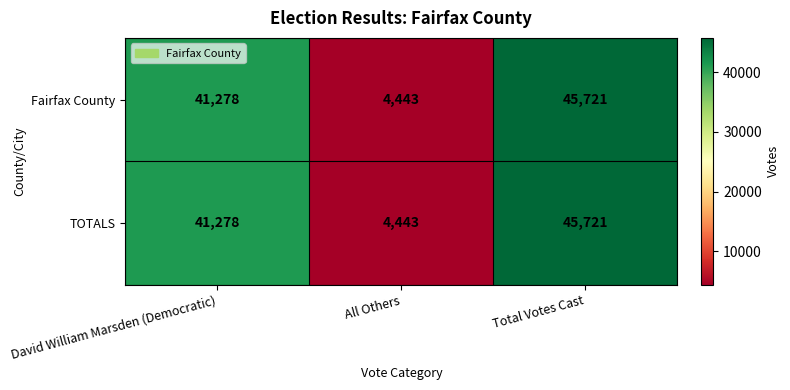

What is the approximate value of Fairfax County at David William Marsden (Democratic)?

41278